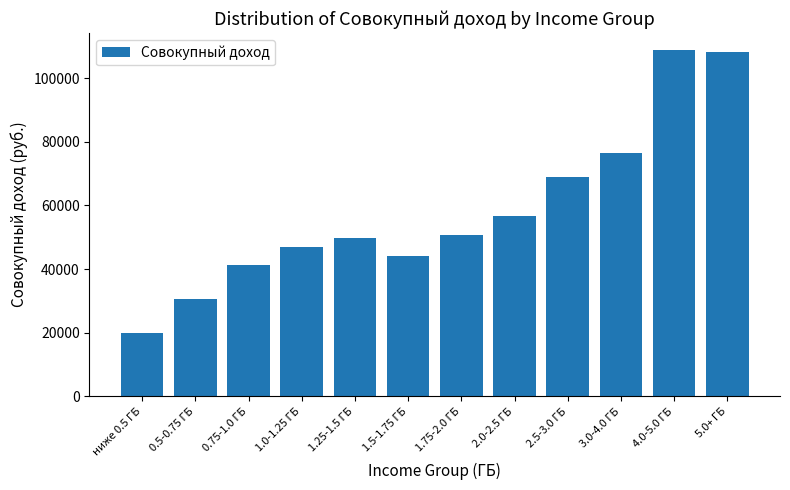

Reading left to right, extract all data points from this chart.

19967.8	30454.1	41266.4	46920.1	49845.6	44136.9	50713.6	56761.0	69085.5	76358.1	108821.0	108297.6